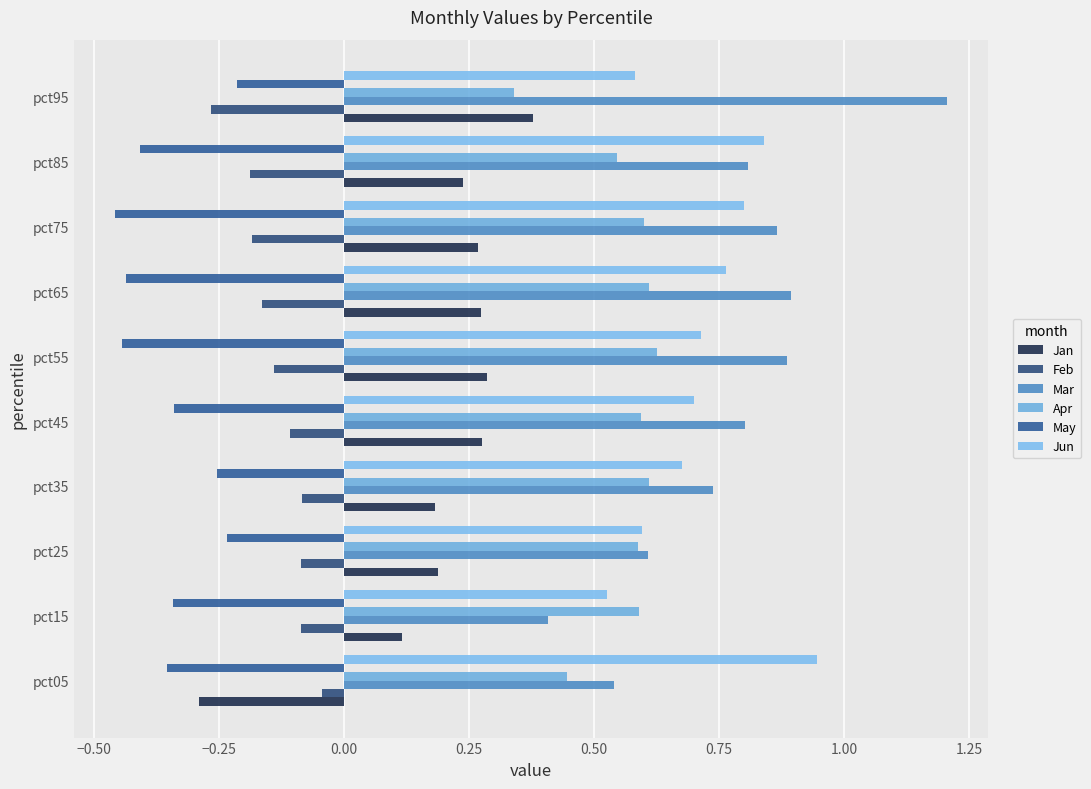

How many values in Jan are above zero?

9